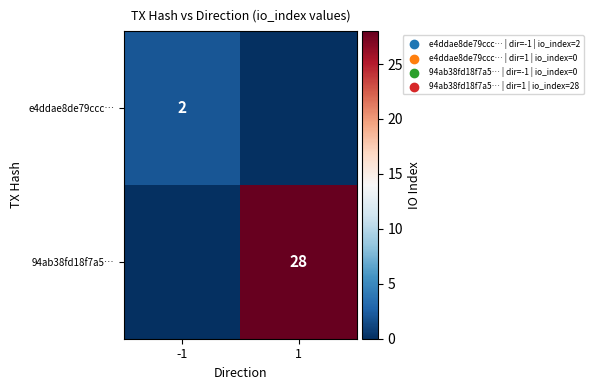

The 94ab38fd18f7a5… series shows 28 at 1. True or false?

True